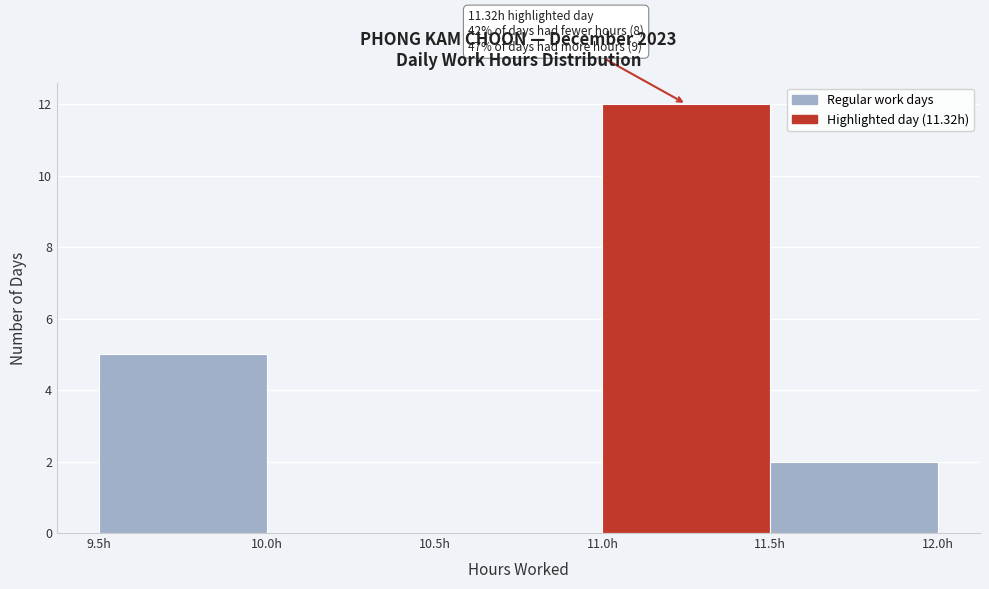

Which range on the x-axis has the tallest bar?

11.0 to 11.5